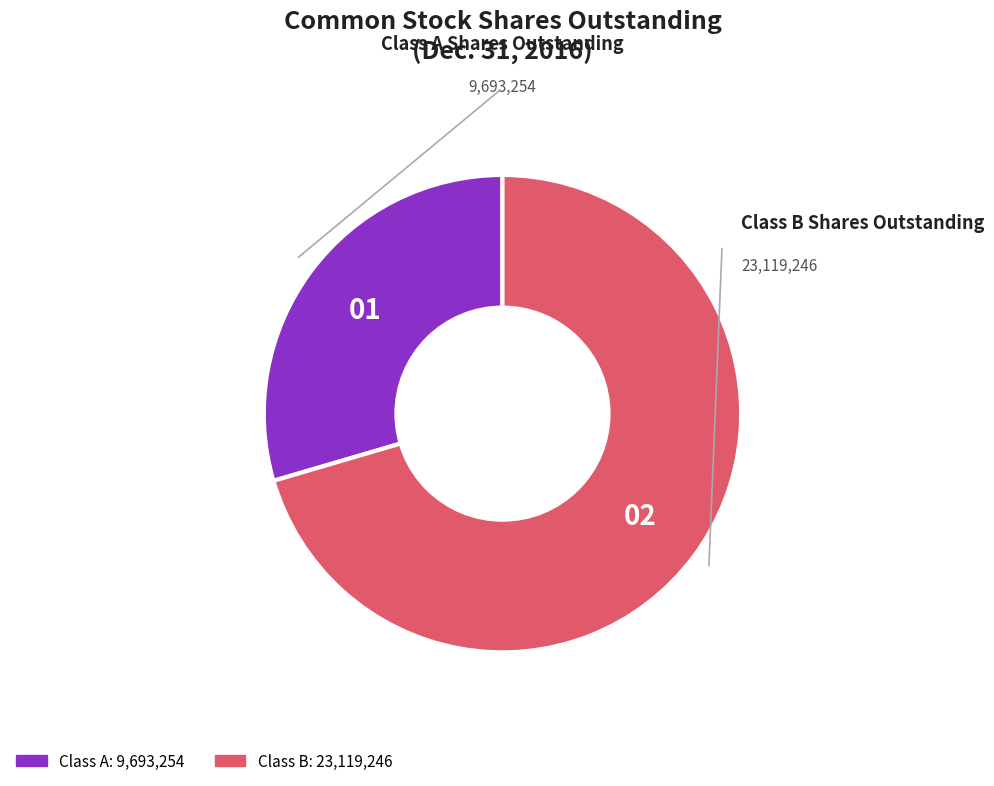

Is there any slice that represents more than half of the pie?

Yes